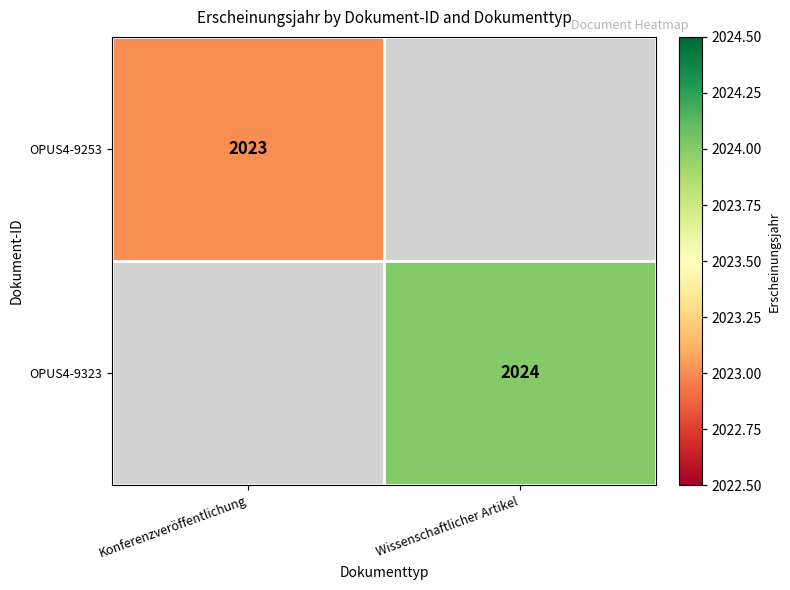

True or false: OPUS4-9253 has a value of 1297 at Konferenzveröffentlichung.

False